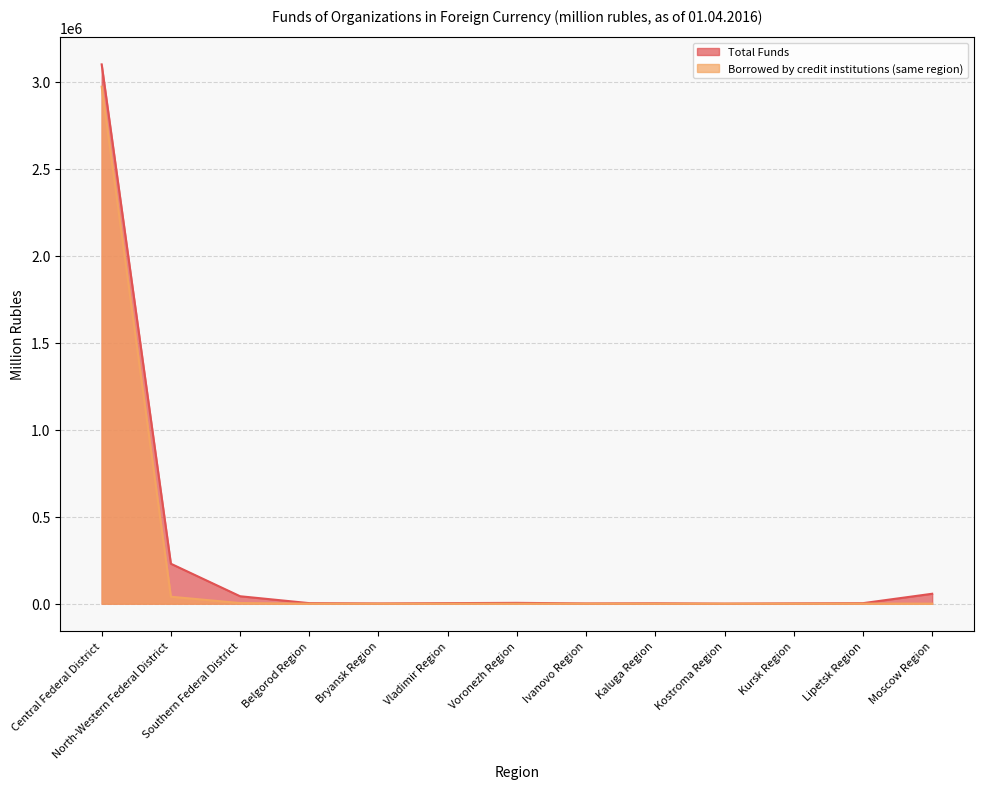

What is the label of the 11th point from the right?

Southern Federal District